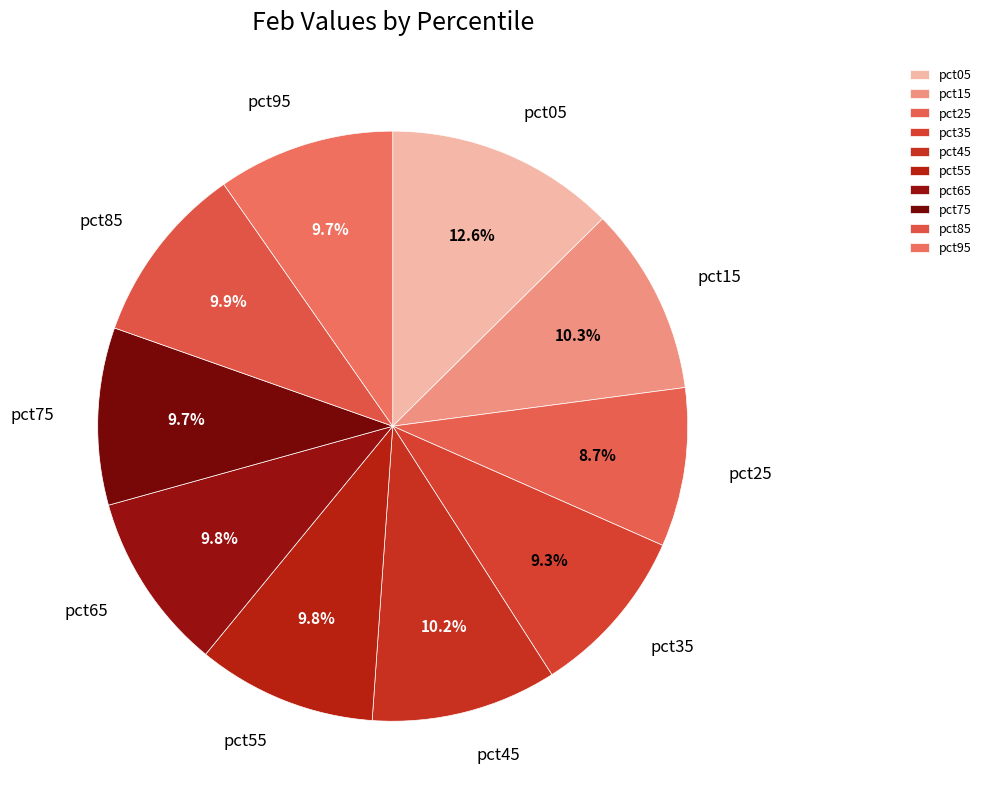

To the nearest percent, what percentage of the pie is pct25?

9%